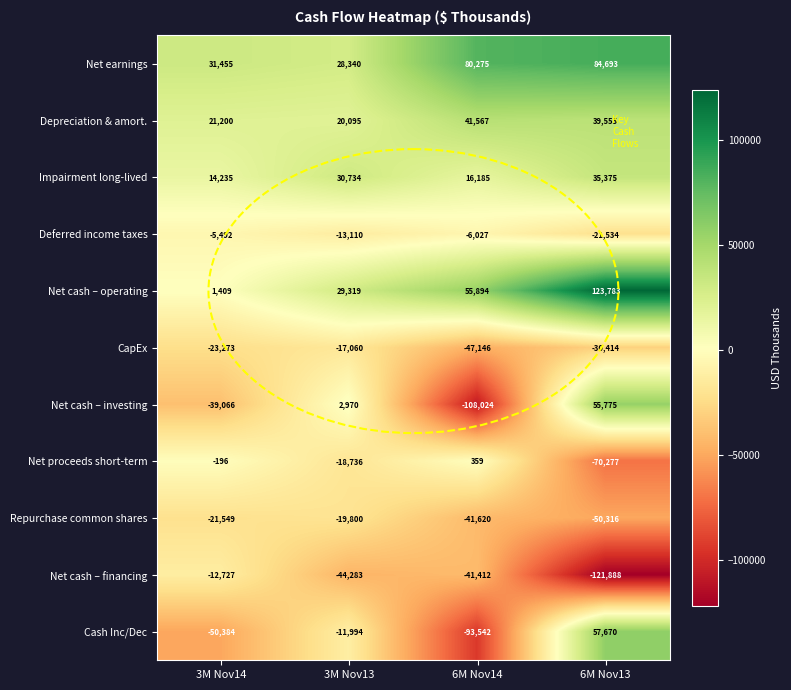

How many negative values does the Net cash – investing series have?

2